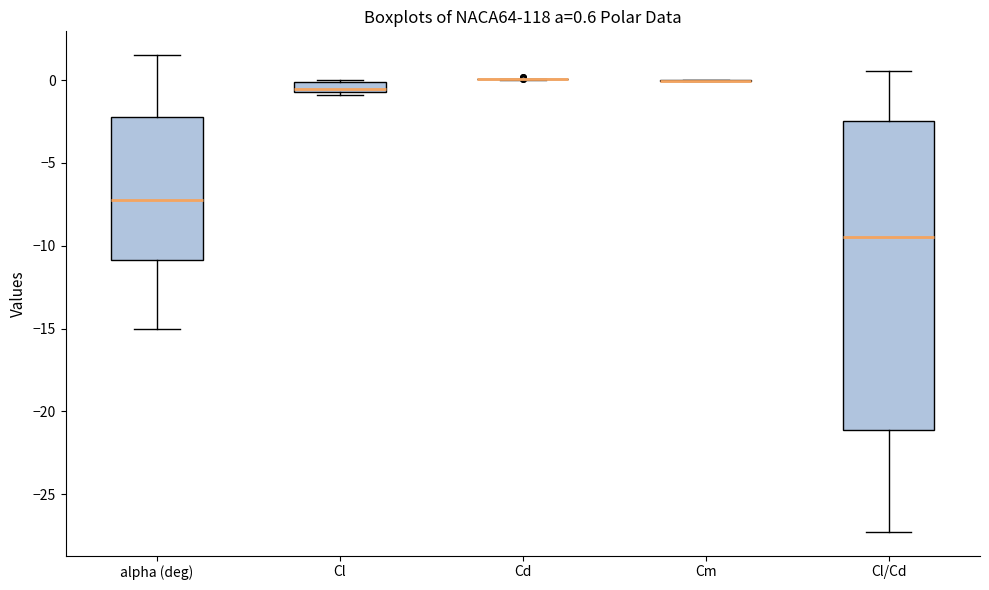

Comparing the boxes themselves (not the whiskers), which one is the tallest?

Cl/Cd